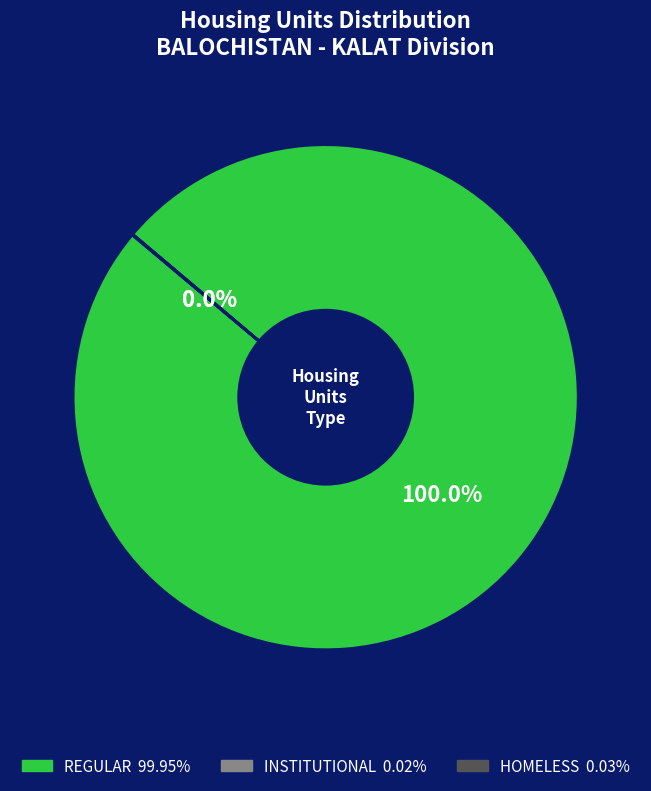

Does REGULAR represent more than half of the total?

Yes